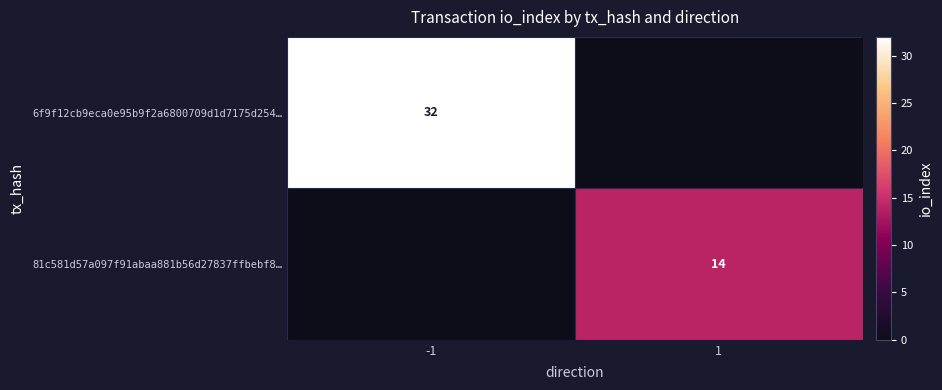

True or false: 6f9f12cb9eca0e95b9f2a6800709d1d7175d254… has a value of 32 at -1.

True